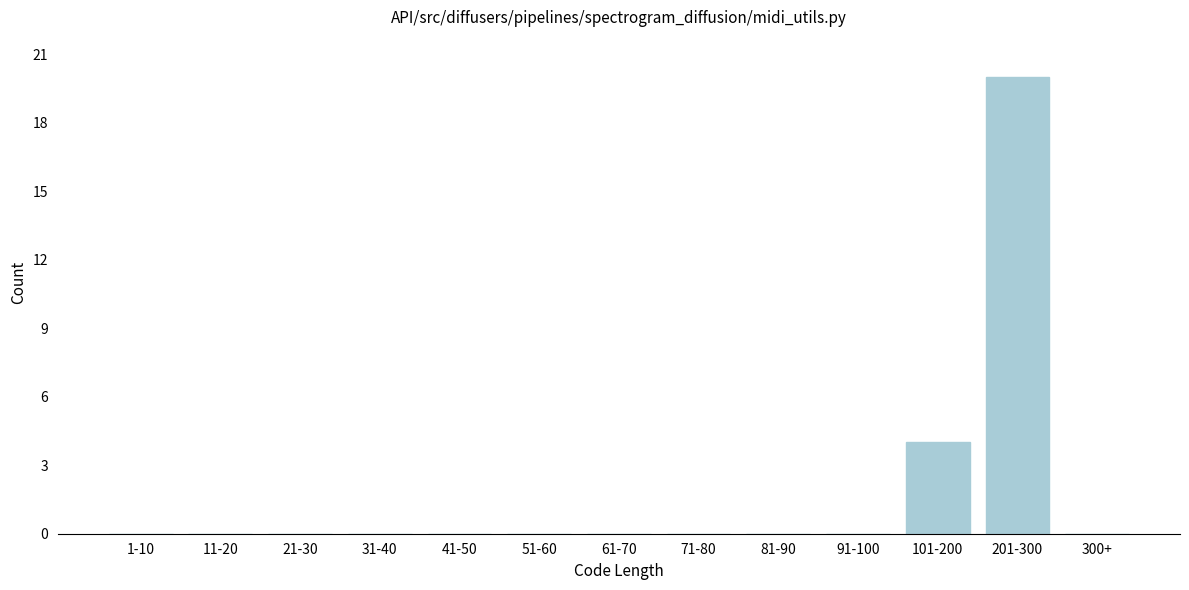

Reading right to left, what are all the values shown in this chart?

300+=0	201-300=20	101-200=4	91-100=0	81-90=0	71-80=0	61-70=0	51-60=0	41-50=0	31-40=0	21-30=0	11-20=0	1-10=0